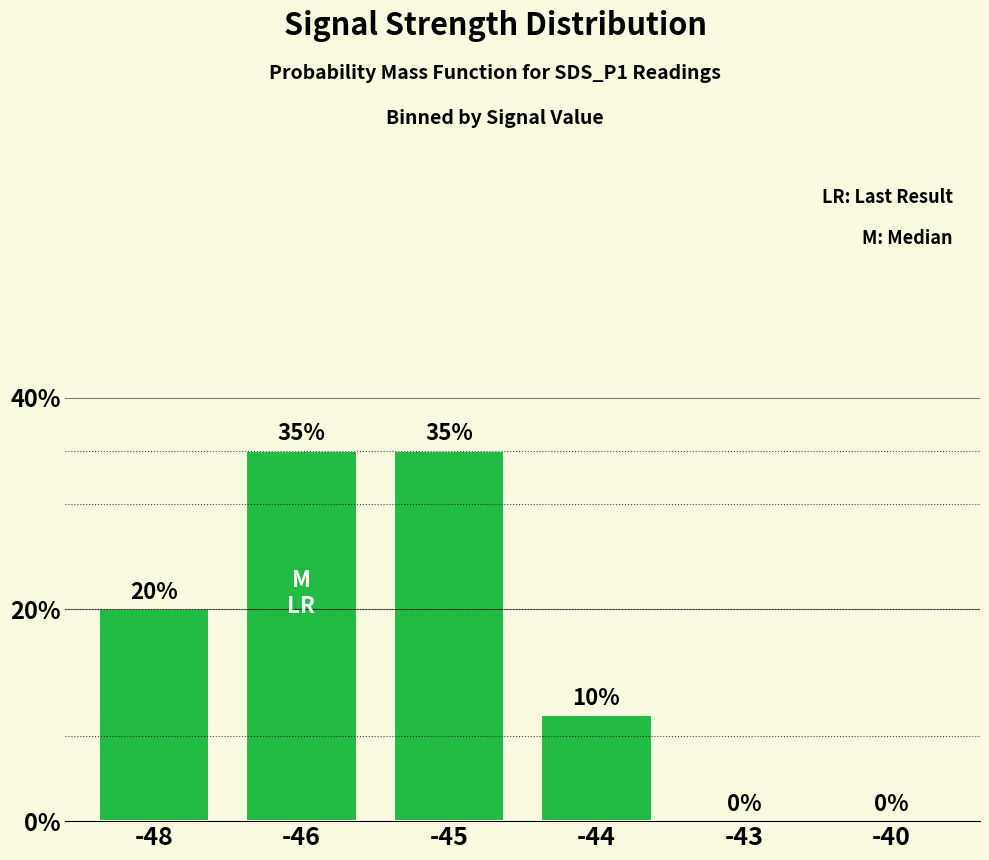

The chart shows a value of 4 at -44. True or false?

False